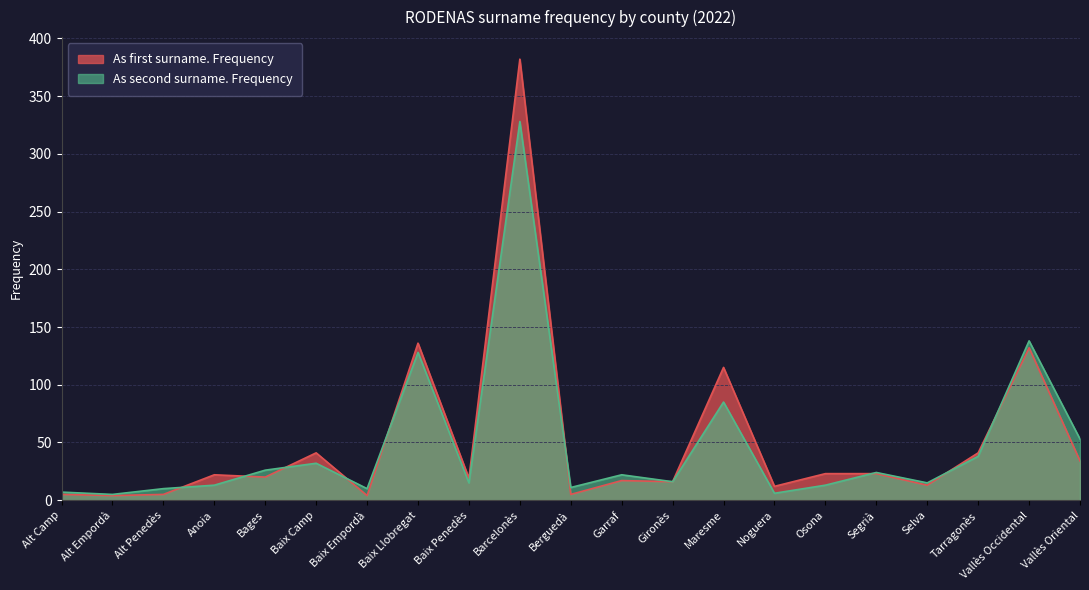

Which series has the widest spread of values?

As first surname. Frequency